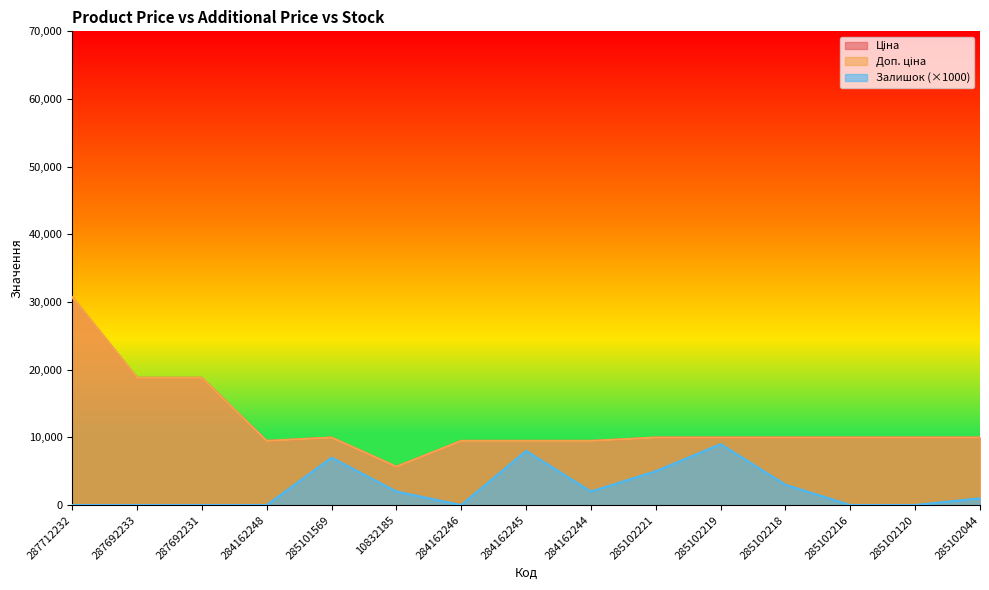

Which label corresponds to the largest value in the chart?

287712232